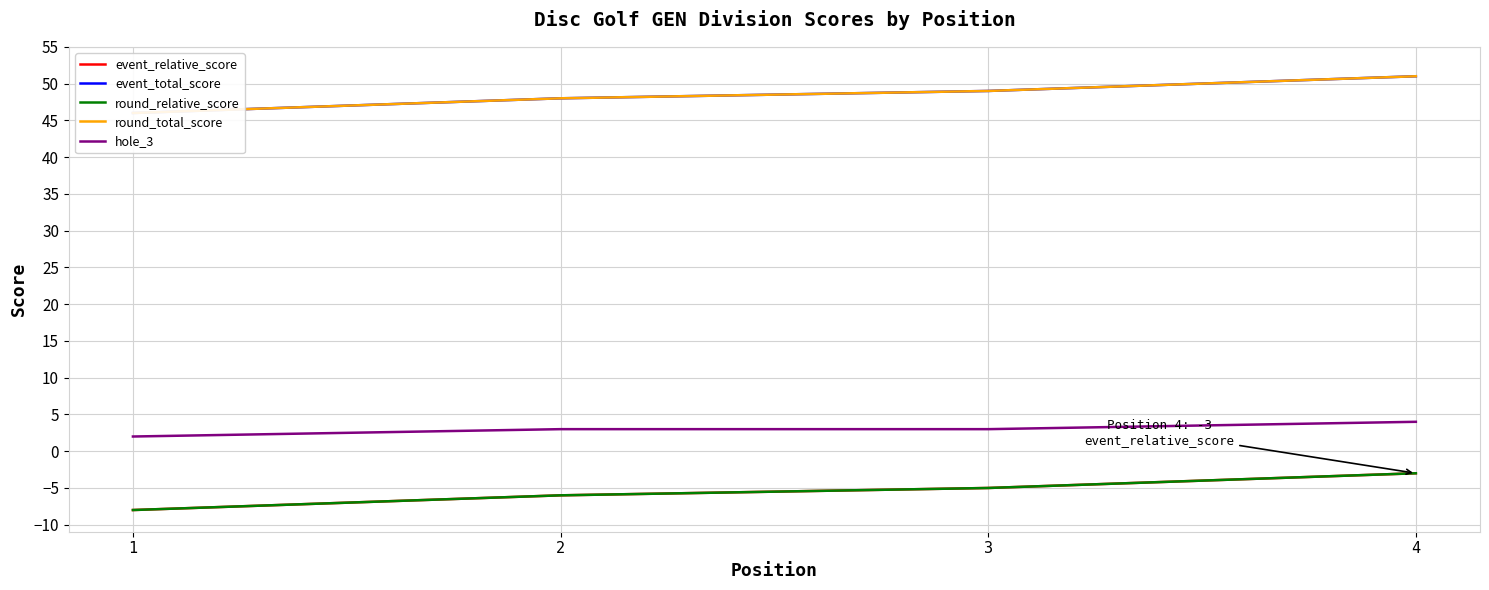

Reading right to left, transcribe all the data shown in this chart.

event_relative_score: 4=-3	3=-5	2=-6	1=-8
event_total_score: 4=51	3=49	2=48	1=46
round_relative_score: 4=-3	3=-5	2=-6	1=-8
round_total_score: 4=51	3=49	2=48	1=46
hole_3: 4=4	3=3	2=3	1=2